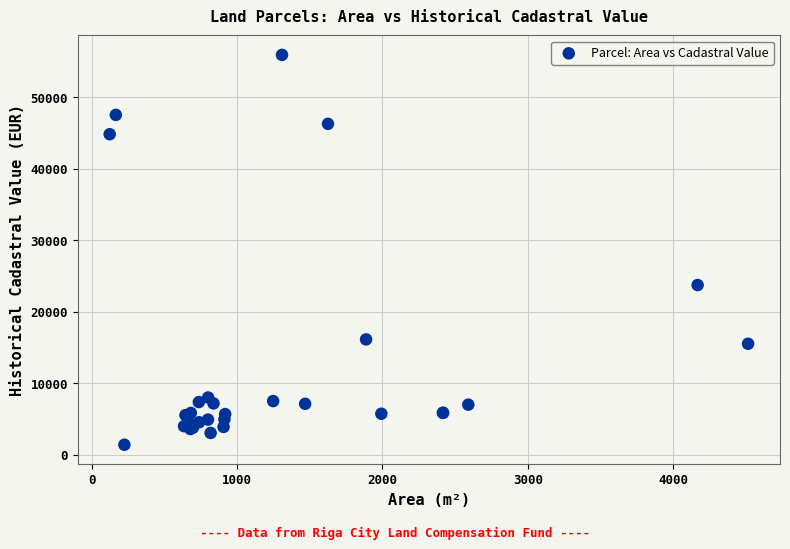

What Y value in the scatter plot is closest to 28650?

23722.1